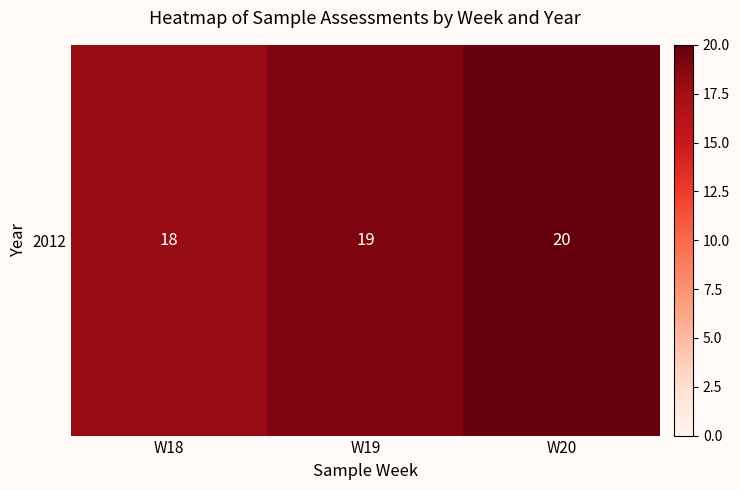

Reading right to left, list all the values displayed in this chart.

W20=20	W19=19	W18=18